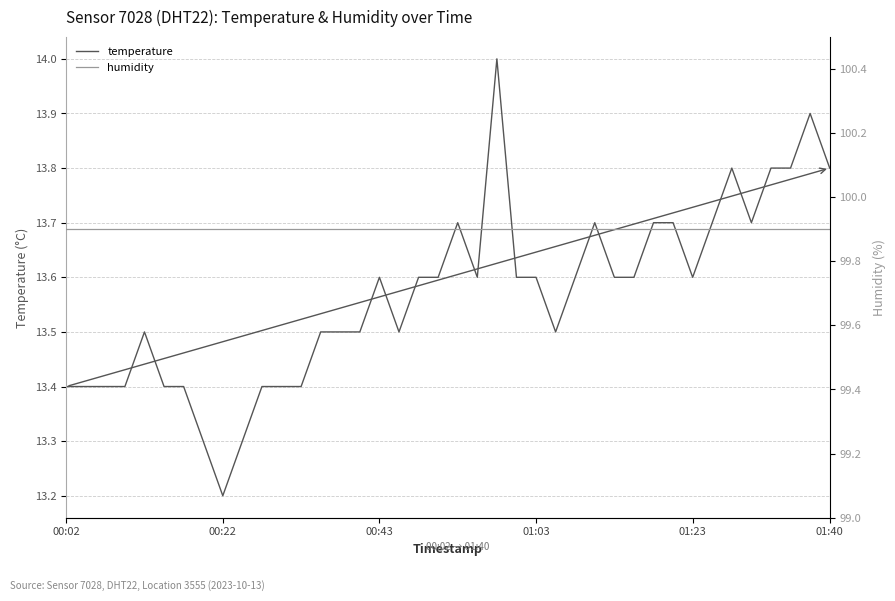

What is the total value across all series at 35?

113.6